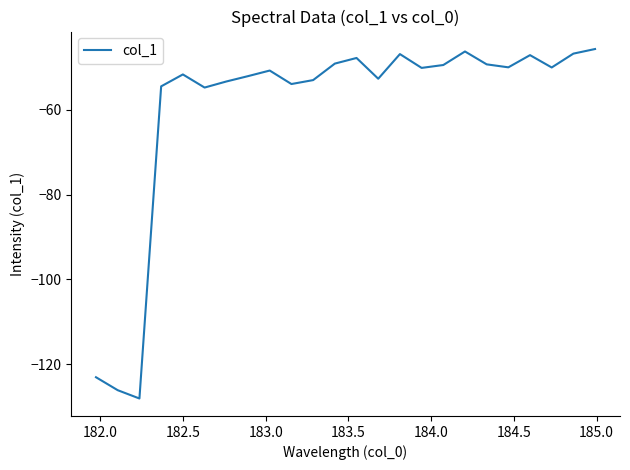

What is the difference between the maximum and minimum values?

82.3